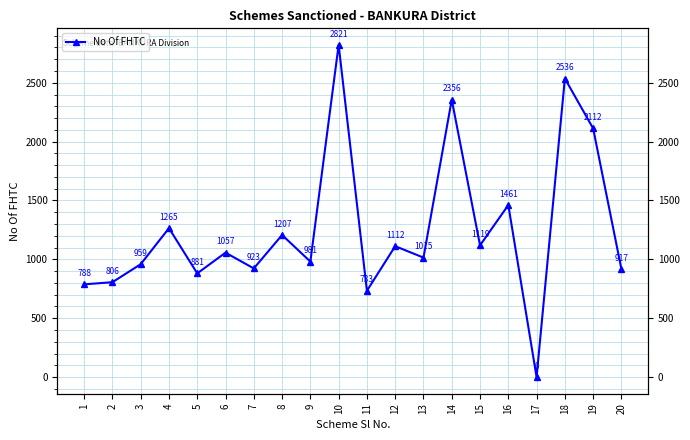

Count the number of values greater than 1057.

9